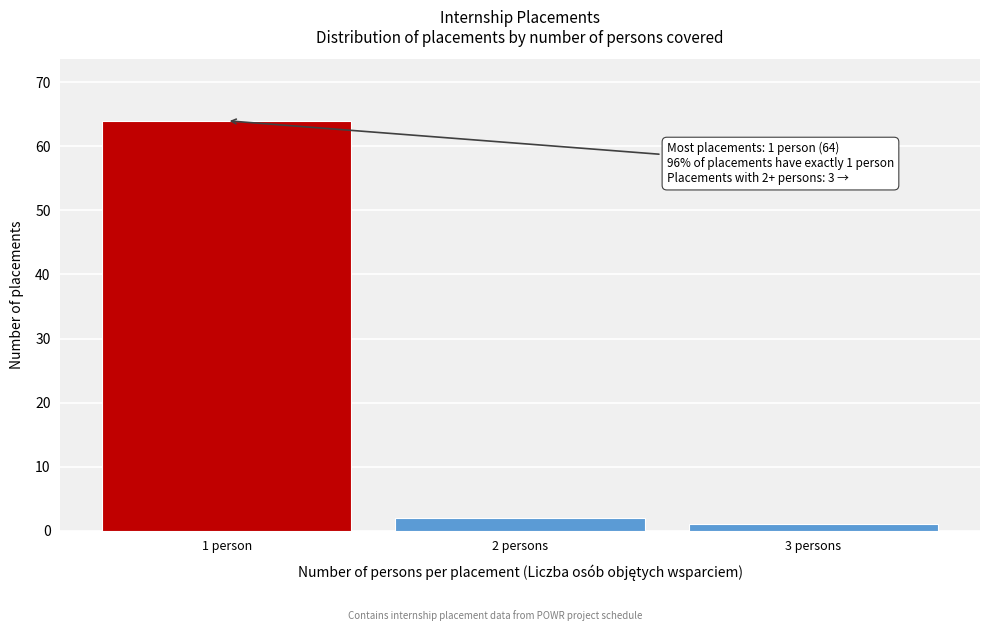

Reading left to right, list all the values displayed in this chart.

1 person=64	2 persons=2	3 persons=1